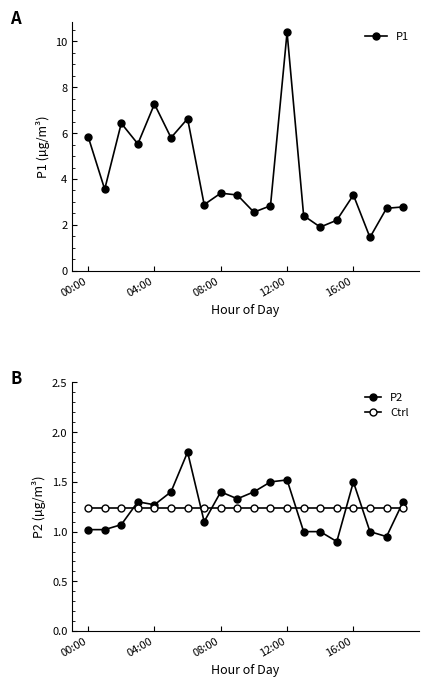

Where does the P1 series first go above 3?

00:00